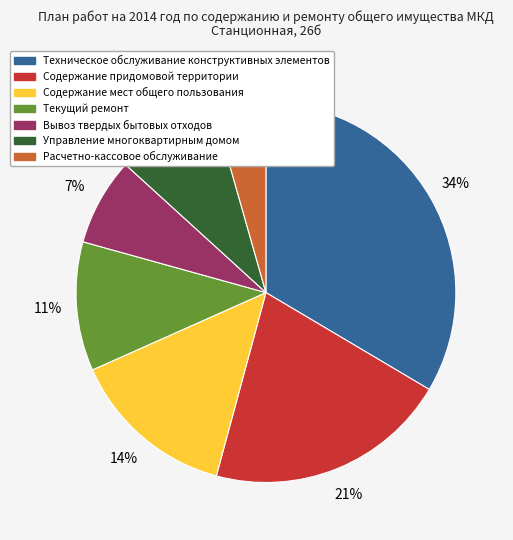

Combined, do Текущий ремонт and Техническое обслуживание конструктивных элементов account for over 50%?

No